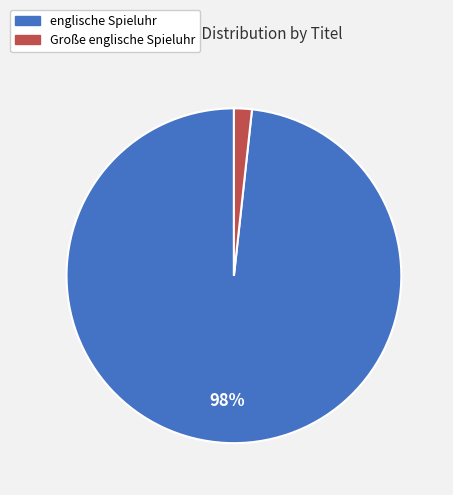

Which category has the biggest portion of the pie?

englische Spieluhr